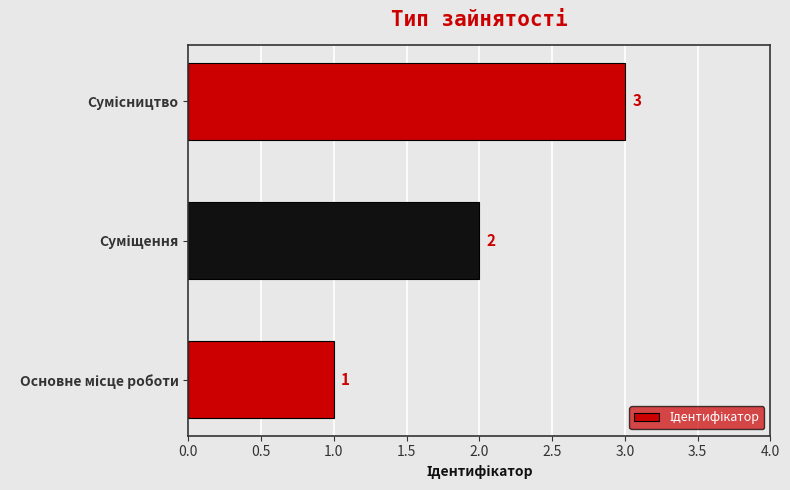

How many values are between 1 and 3?

3